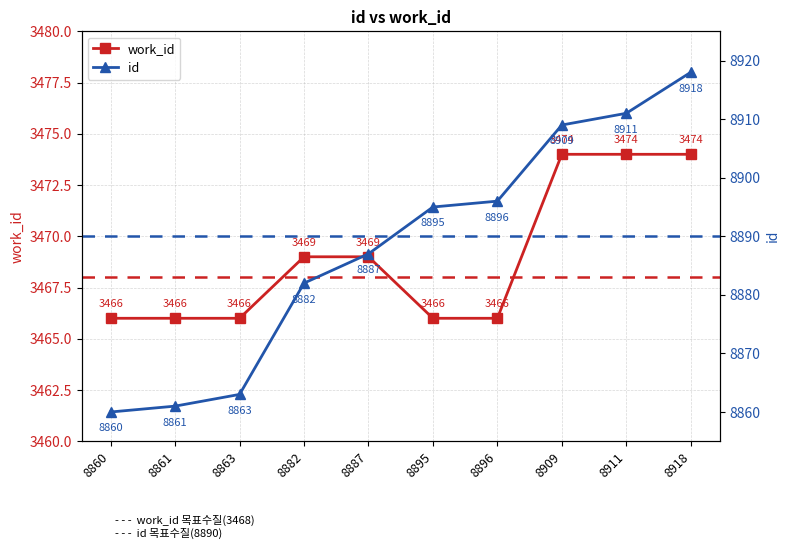

What is the spread (max minus min) of values at 8918?

5444